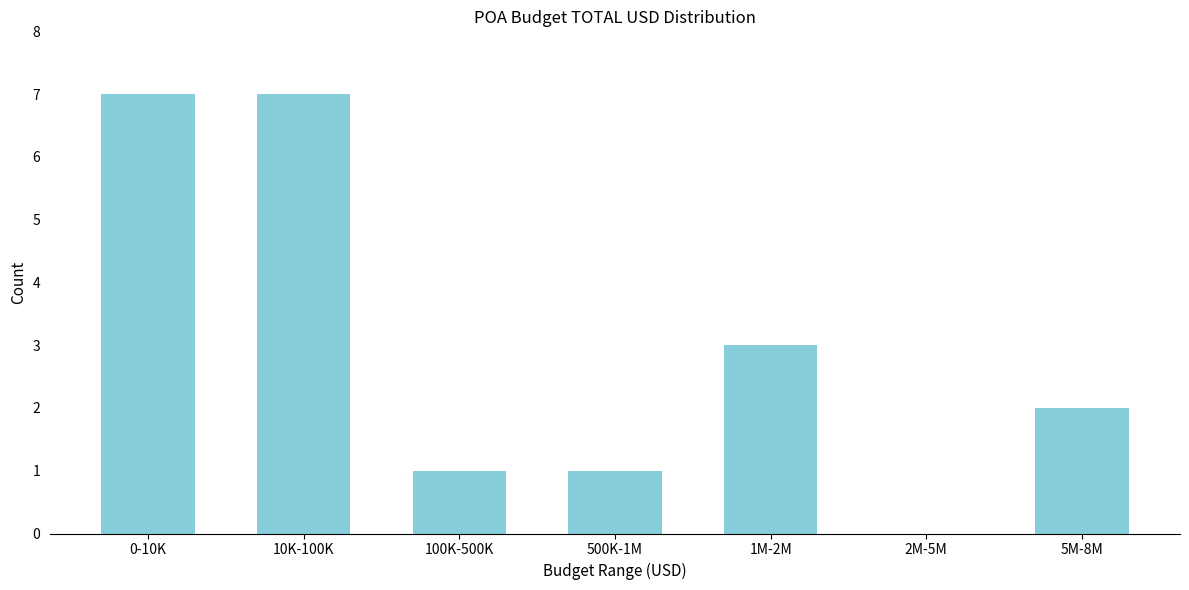

Reading left to right, list all the values displayed in this chart.

0-10K=7	10K-100K=7	100K-500K=1	500K-1M=1	1M-2M=3	2M-5M=0	5M-8M=2